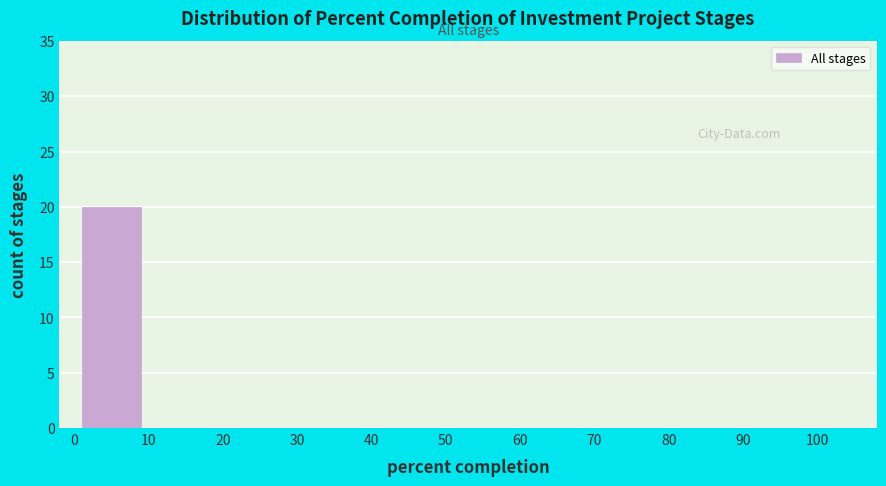

Reading left to right, list every bar in this chart as the range it spans on the x-axis followed by its height. The values are not printed on the chart, so give them approximately, as read against the axis.

0 to 10: 20
10 to 20: 0
20 to 30: 0
30 to 40: 0
40 to 50: 0
50 to 60: 0
60 to 70: 0
70 to 80: 0
80 to 90: 0
90 to 100: 0